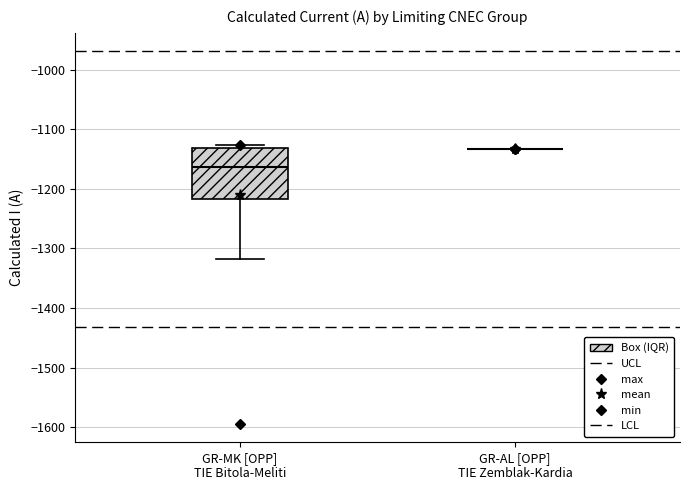

Reading left to right, transcribe this box plot: for each box, give where its median line is, the range the box spans, and where its two whiskers end, as read against the y-axis. The values are not printed on the chart, so give them approximately, as read against the axis.

GR-MK [OPP] TIE Bitola-Meliti: median -1160, box -1220 to -1130, whiskers -1320 to -1130 (just above the box's upper edge)
GR-AL [OPP] TIE Zemblak-Kardia: box collapsed to a line at -1130, whiskers -1130 to -1130